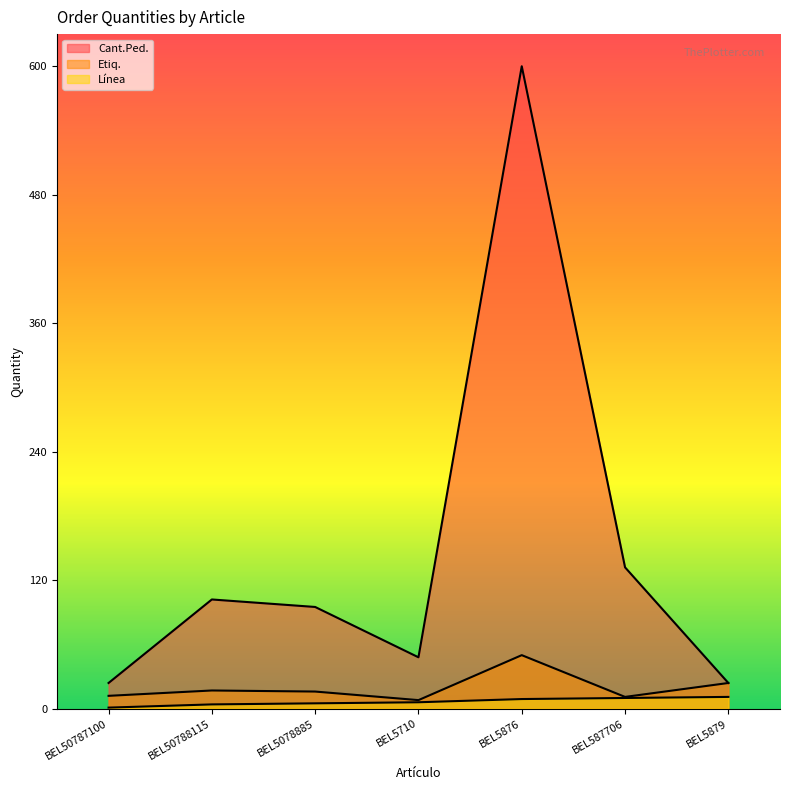

Between BEL5078885 and BEL5710, which is larger?

BEL5078885